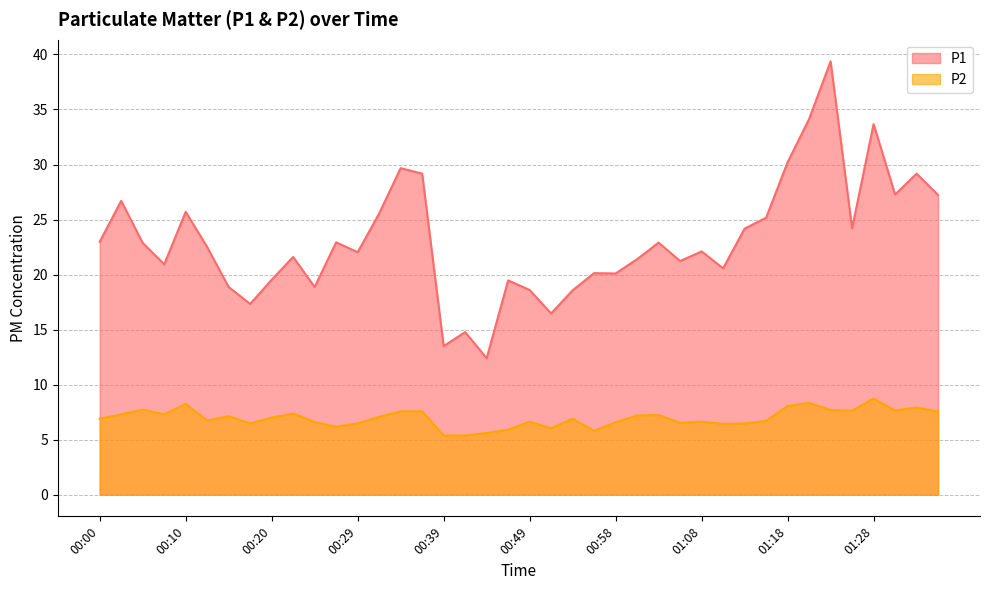

Does the chart have visible grid lines?

Yes